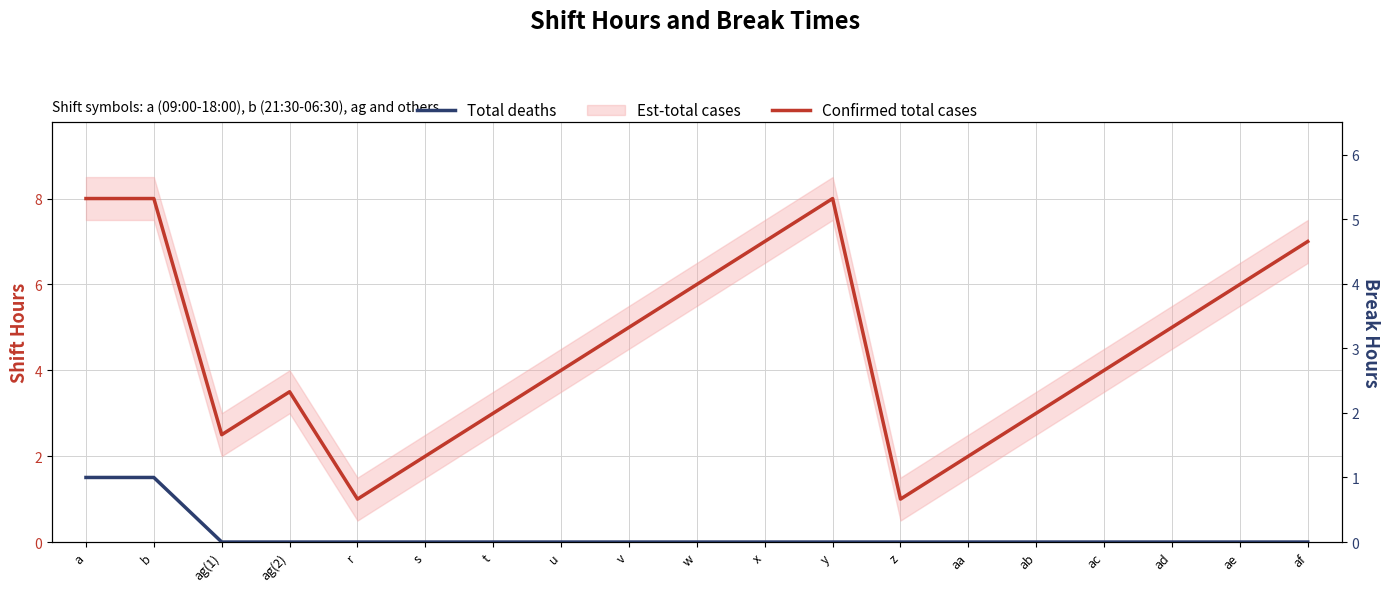

Rank the series by their average value, from lowest to highest.

Total deaths, Confirmed total cases